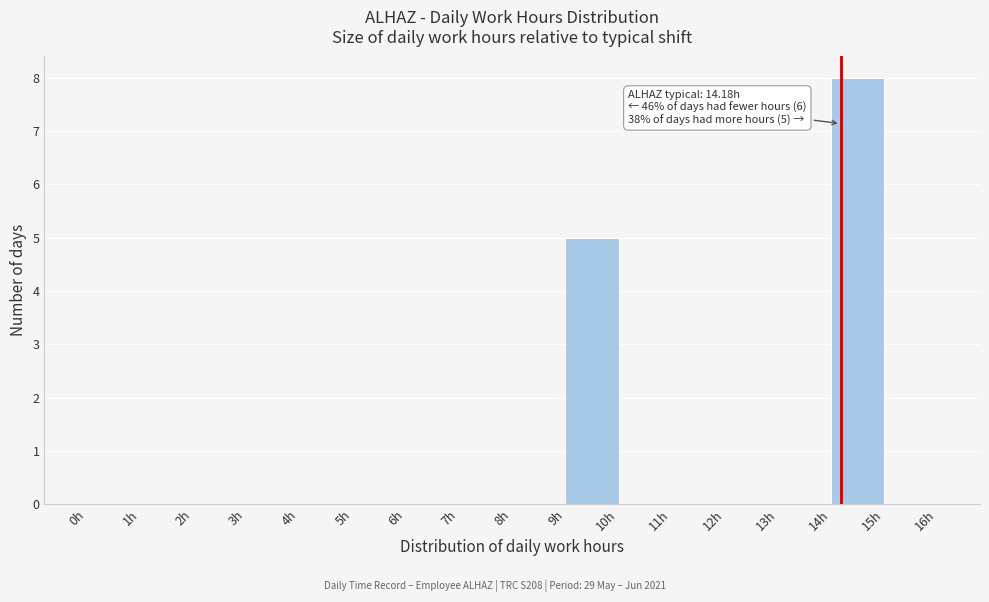

Which range on the x-axis has the tallest bar?

14 to 15